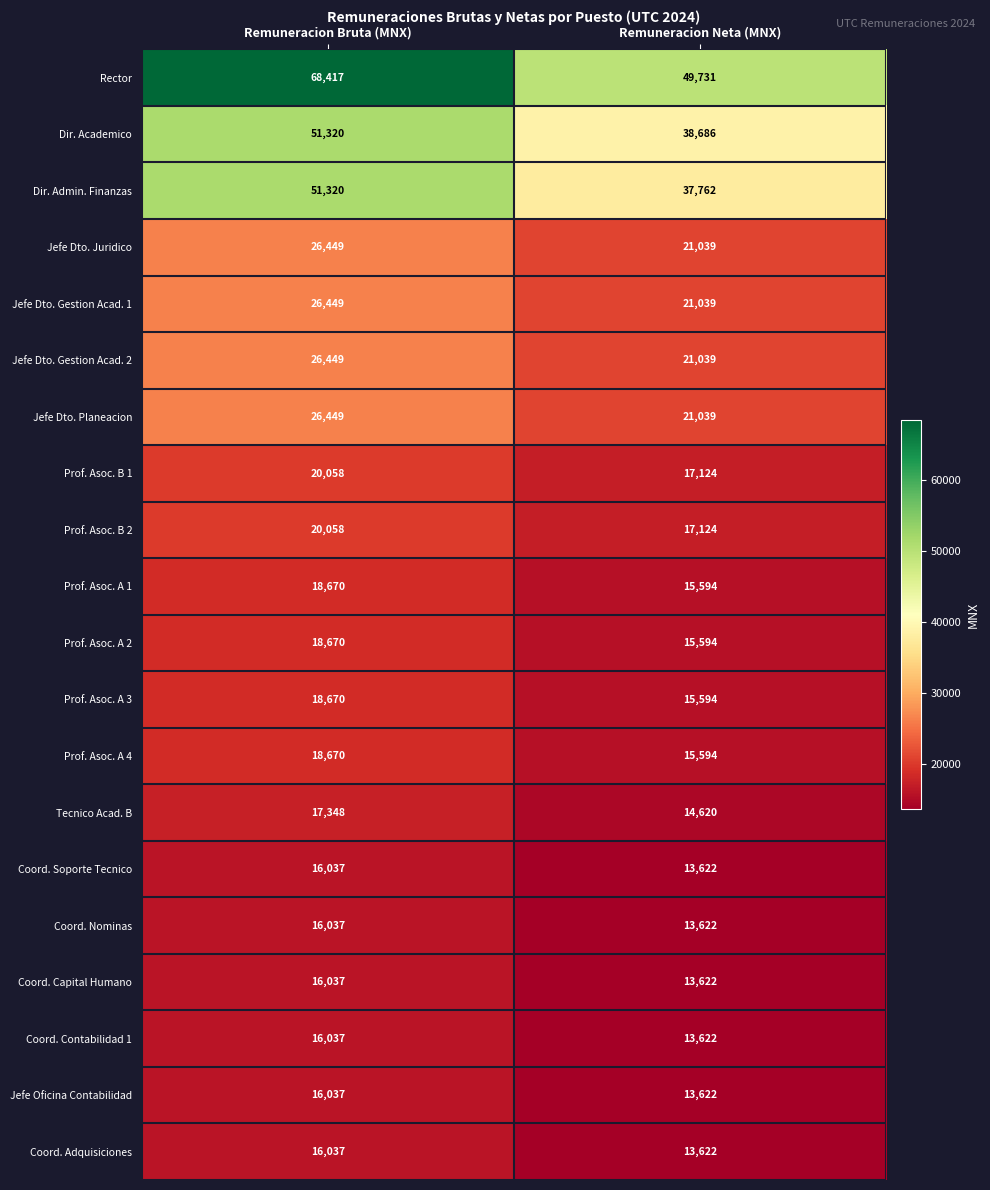

Which series changed the most between Remuneracion Bruta (MNX) and Remuneracion Neta (MNX)?

Rector